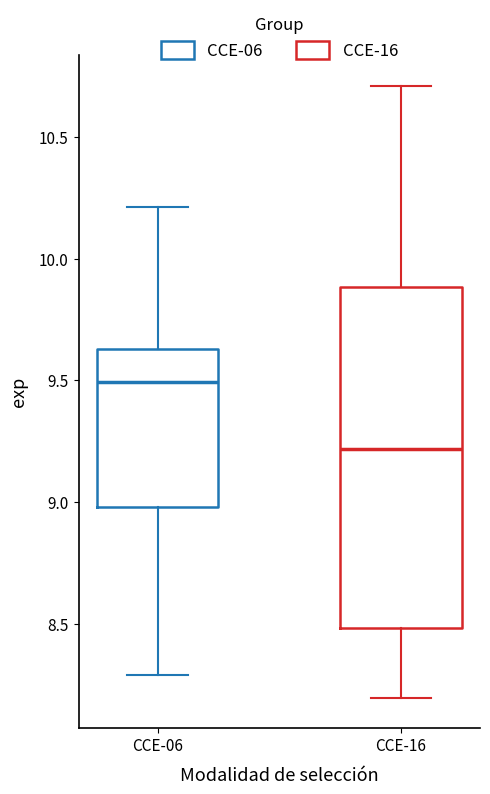

Reading left to right, read every box against the y-axis: the position of its median line, the range the box covers, and the ends of its whiskers. The values are not printed on the chart, so give them approximately, as read against the axis.

CCE-06: median 9.50, box 9.00 to 9.65, whiskers 8.30 to 10.20
CCE-16: median 9.20, box 8.50 to 9.90, whiskers 8.20 to 10.70